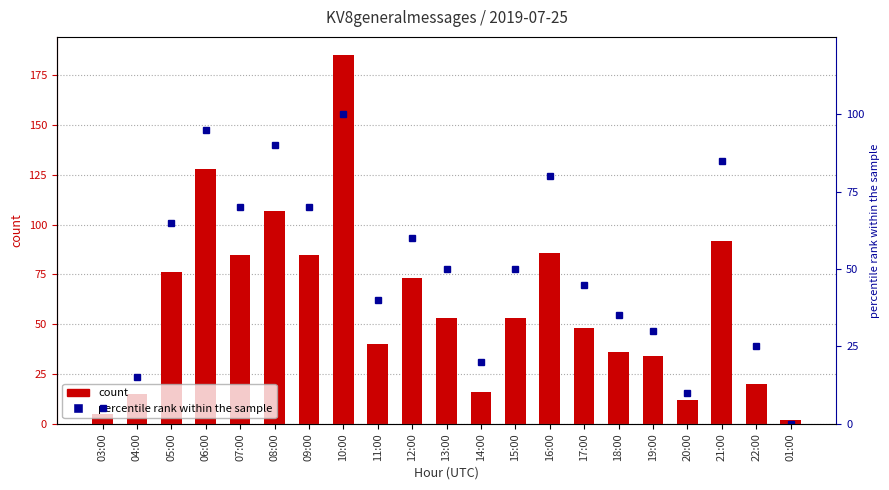

At which category is the sum across all series the highest?

10:00